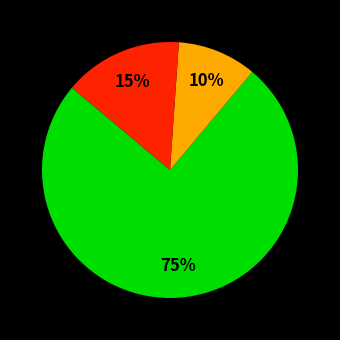

To the nearest percent, what is the difference between the largest and smallest slice percentages?

65%